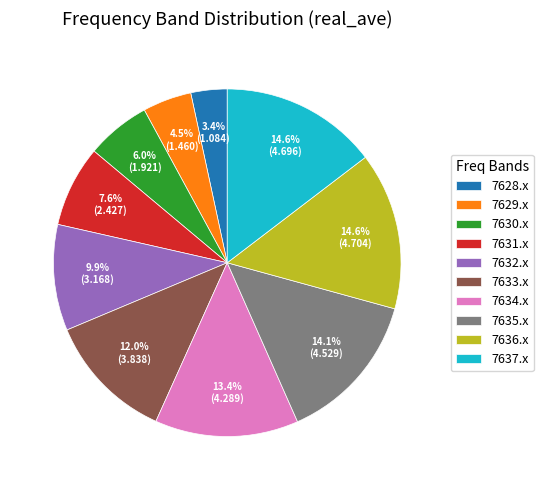

Is there a majority slice in this chart?

No